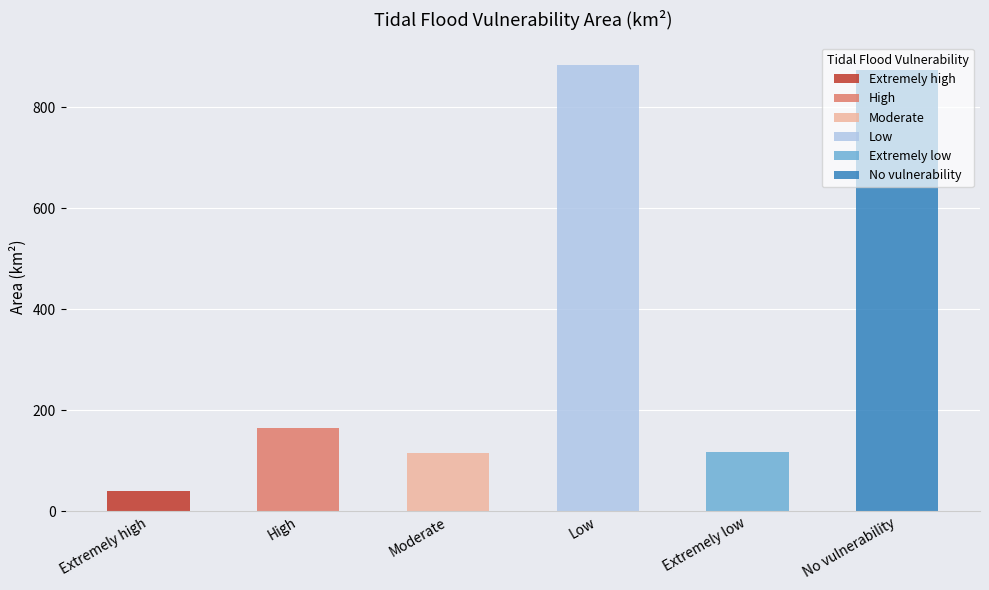

Is it true that the value at Extremely high is 69.2?

False